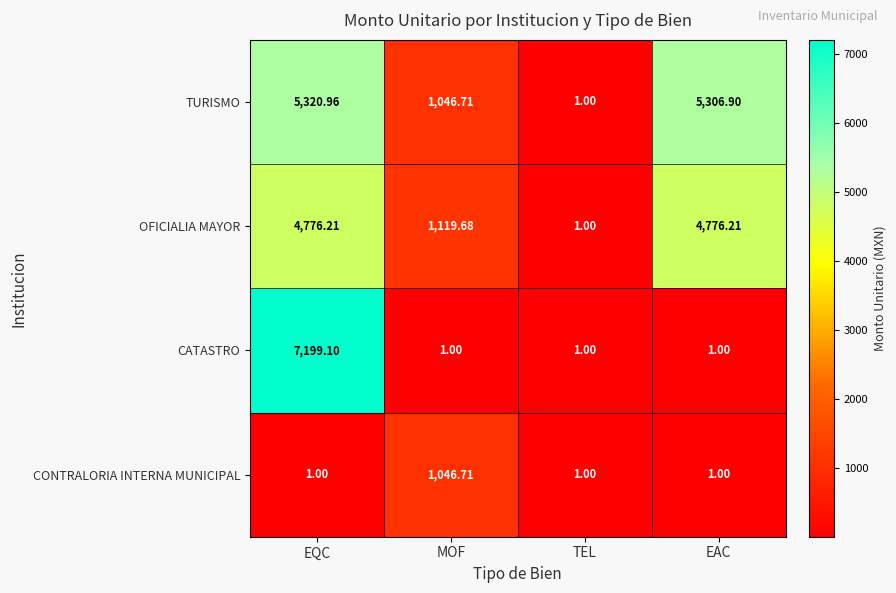

Which series has the widest spread of values?

CATASTRO